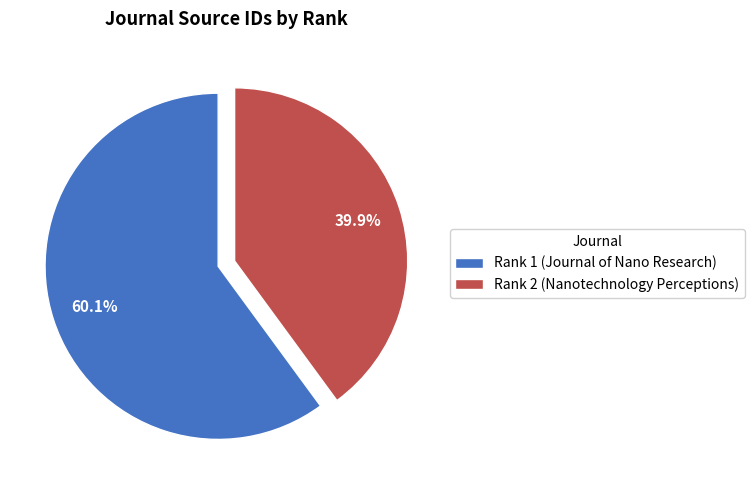

Rank the categories by value from highest to lowest.

Rank 1 (Journal of Nano Research), Rank 2 (Nanotechnology Perceptions)